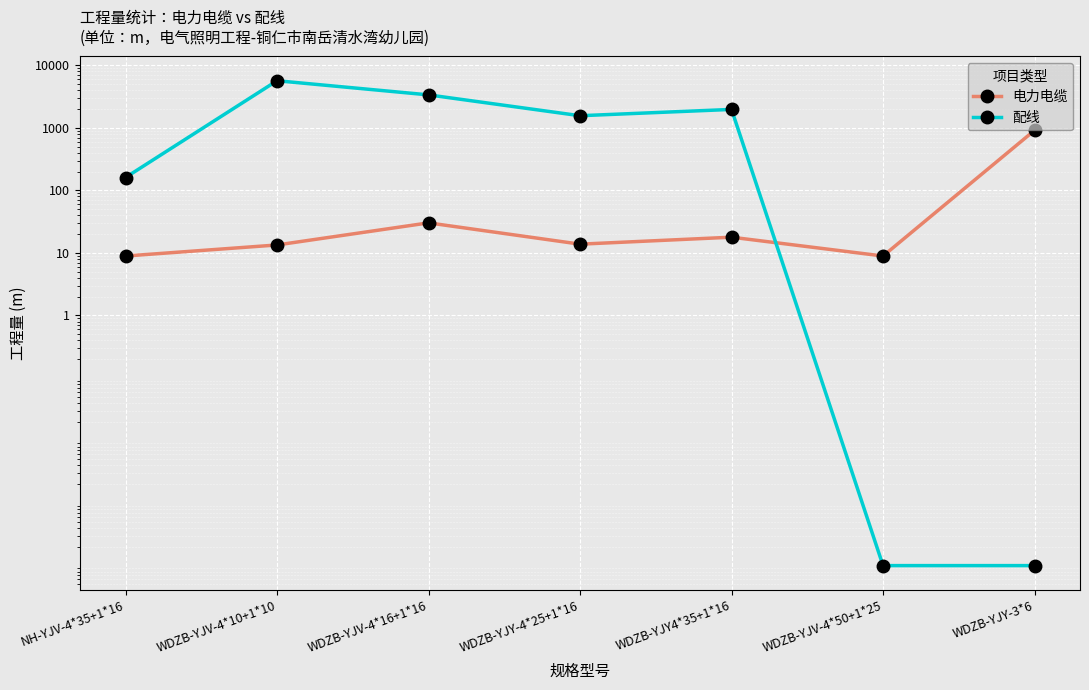

Reading left to right, list all the values displayed in this chart.

电力电缆: NH-YJV-4*35+1*16=8.9	WDZB-YJV-4*10+1*10=13.4	WDZB-YJV-4*16+1*16=30.2	WDZB-YJY-4*25+1*16=13.8	WDZB-YJY4*35+1*16=17.8	WDZB-YJV-4*50+1*25=8.9	WDZB-YJY-3*6=912.3
配线: NH-YJV-4*35+1*16=160.6	WDZB-YJV-4*10+1*10=5666.1	WDZB-YJV-4*16+1*16=3365.6	WDZB-YJY-4*25+1*16=1562.2	WDZB-YJY4*35+1*16=1971.0	WDZB-YJV-4*50+1*25=0.0	WDZB-YJY-3*6=0.0